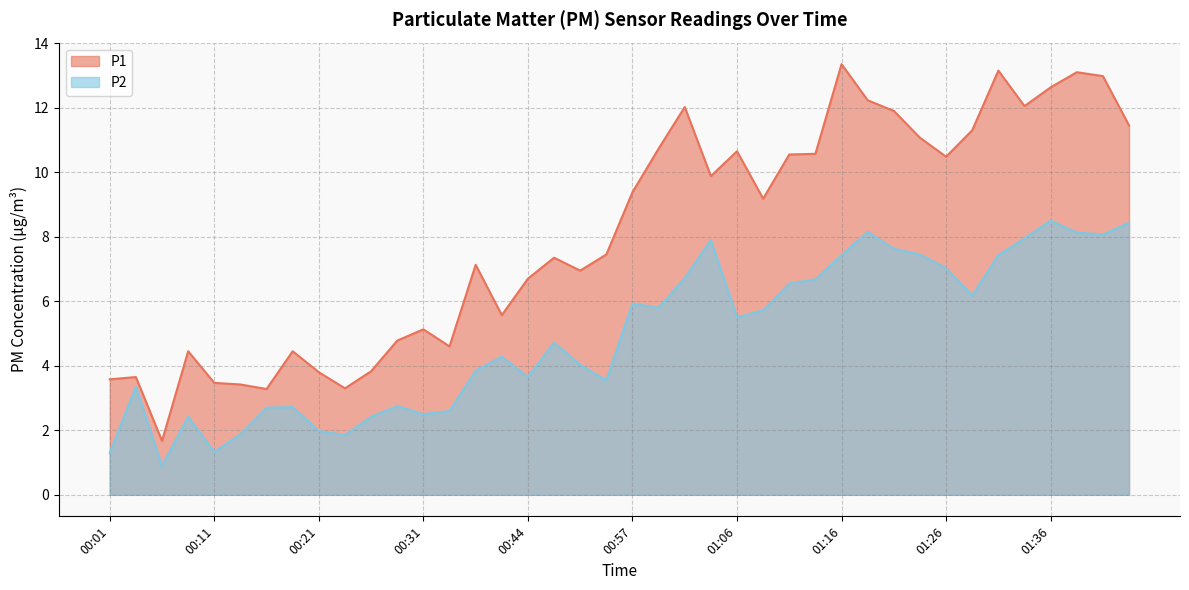

How many lines are shown in the chart?

2